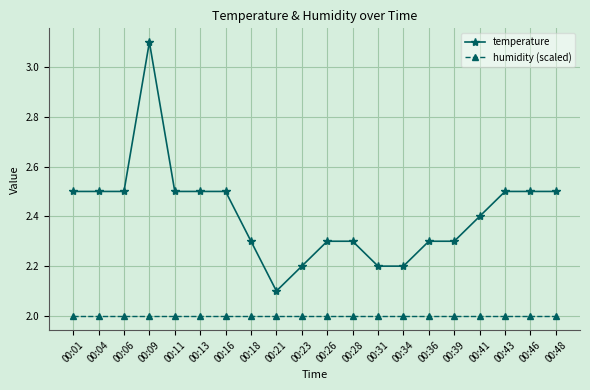

Is it true that humidity (scaled) equals 3.4 at 00:41?

False